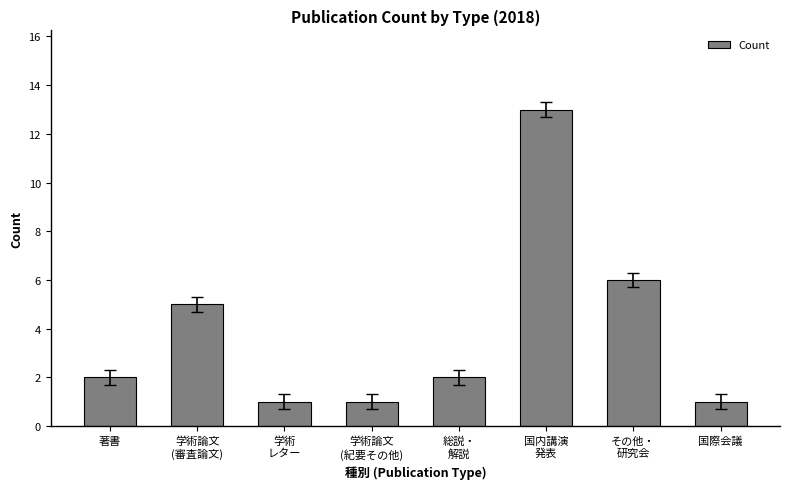

At which label is the value closest to 7?

その他・
研究会